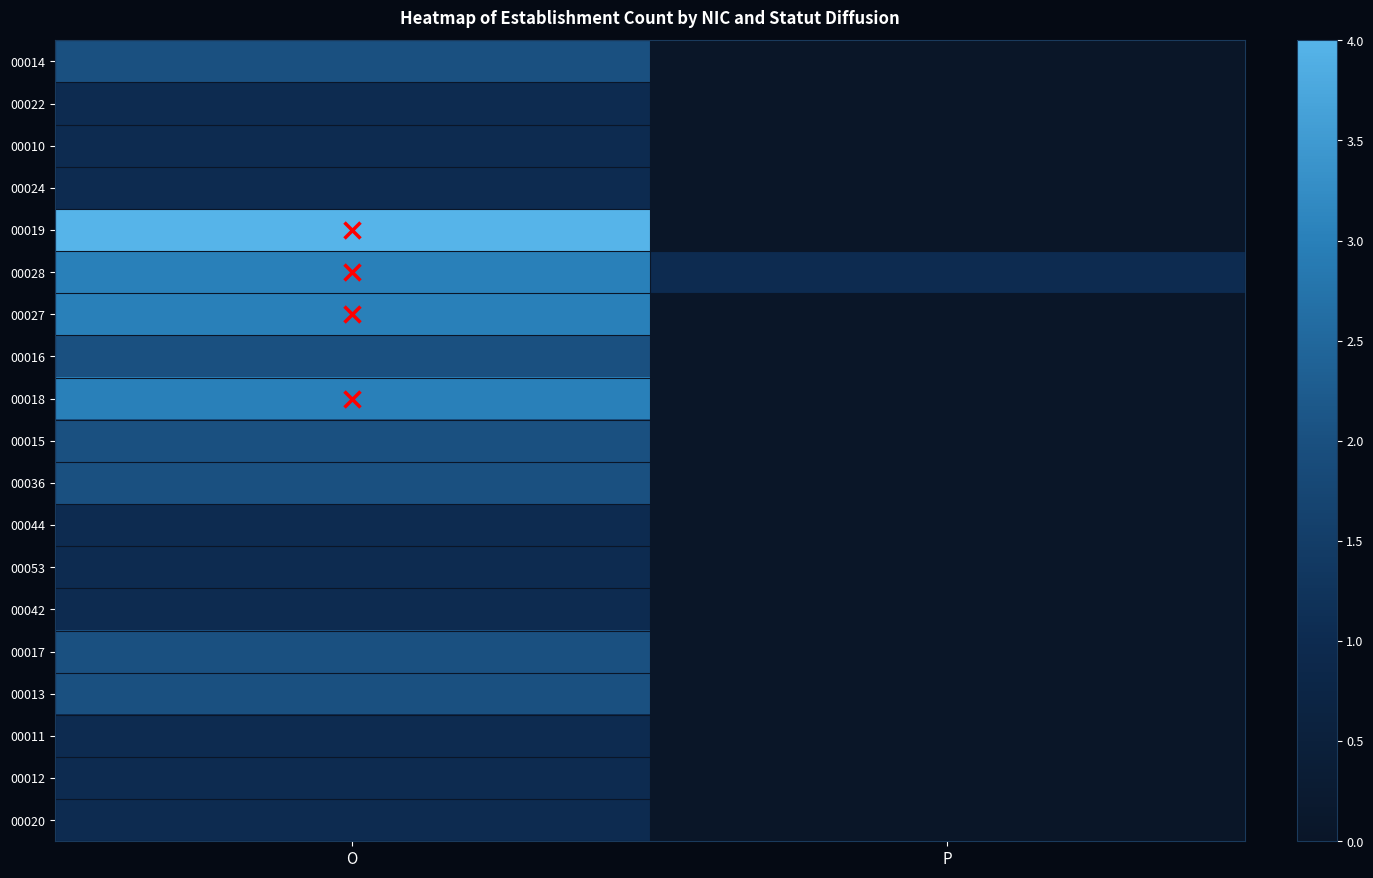

At which category is the sum across all series the highest?

O